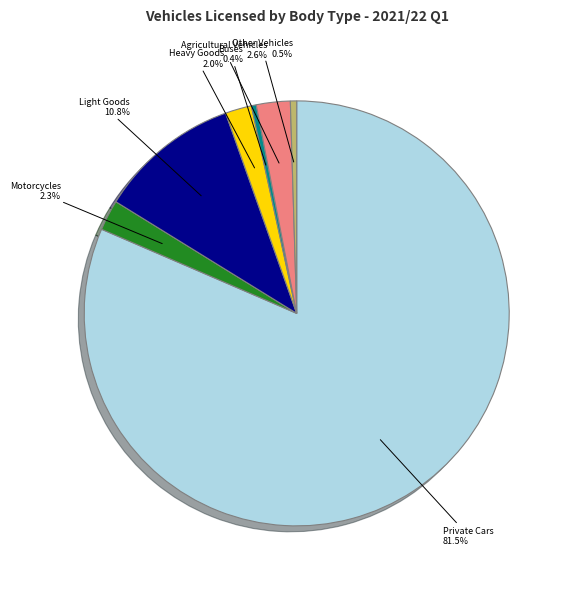

What is the majority slice?

Private Cars